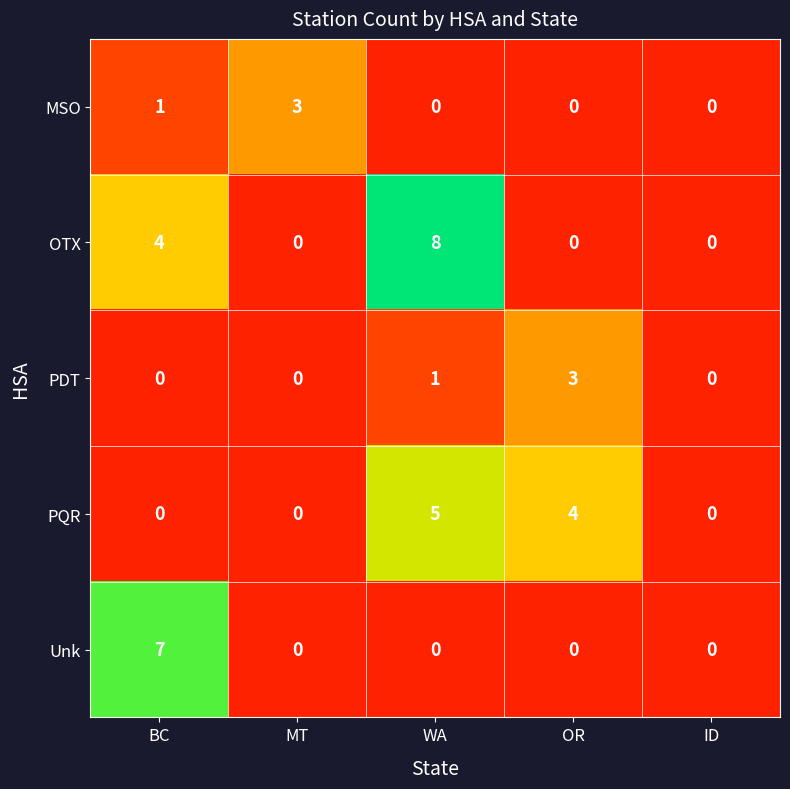

Reading left to right, transcribe all the data shown in this chart.

MSO: 1	3	0	0	0
OTX: 4	0	8	0	0
PDT: 0	0	1	3	0
PQR: 0	0	5	4	0
Unk: 7	0	0	0	0